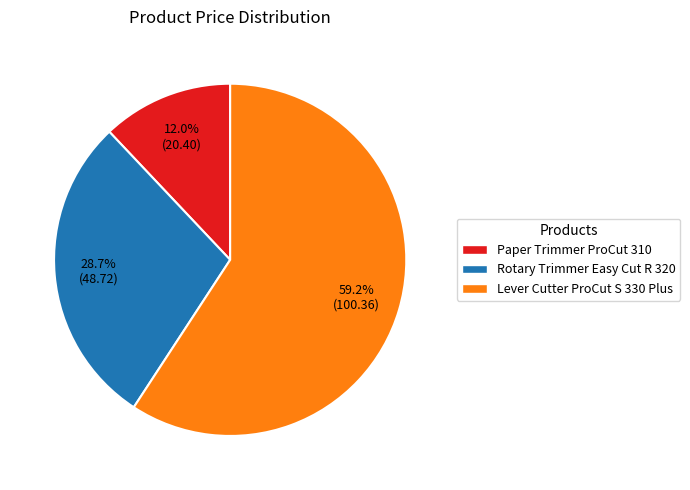

The Lever Cutter ProCut S 330 Plus slice represents 54% of the pie. True or false?

False